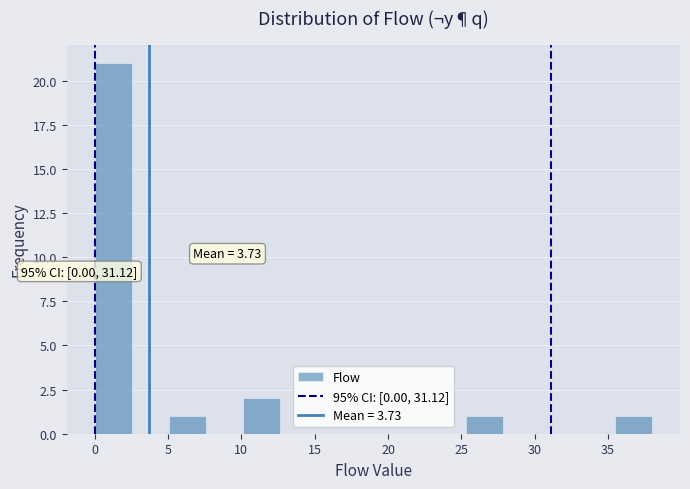

Which range on the x-axis has the tallest bar?

0.0 to 2.5